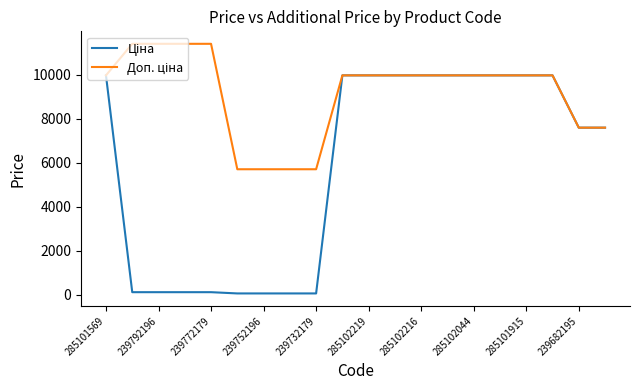

What is the greatest value displayed?

11410.0